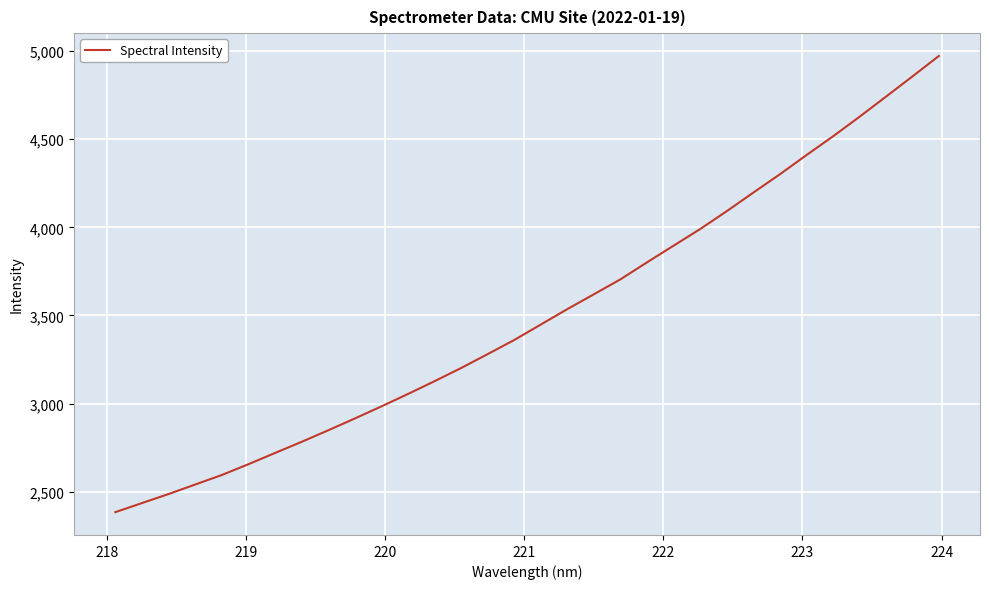

What is the smallest value displayed?

2384.3